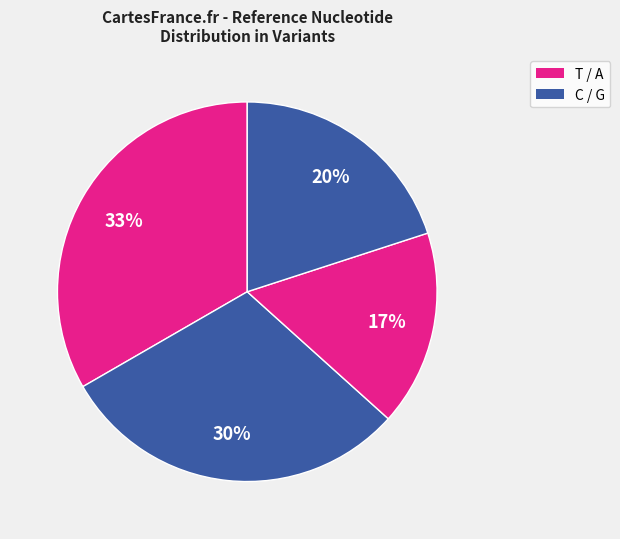

Count the number of slices in the pie.

4